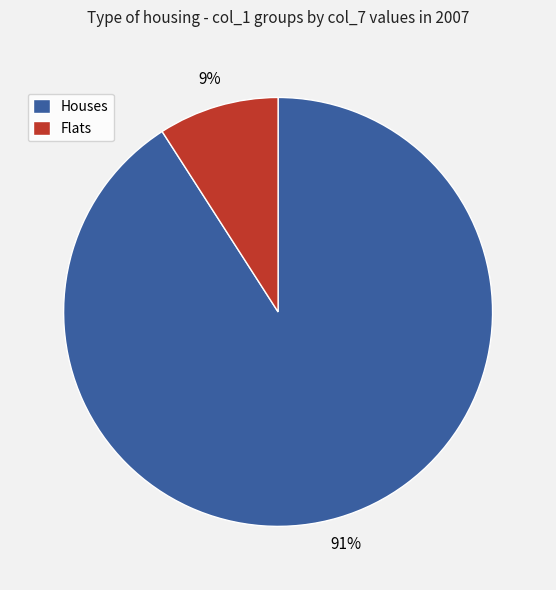

To the nearest percent, what is the average slice percentage?

50%